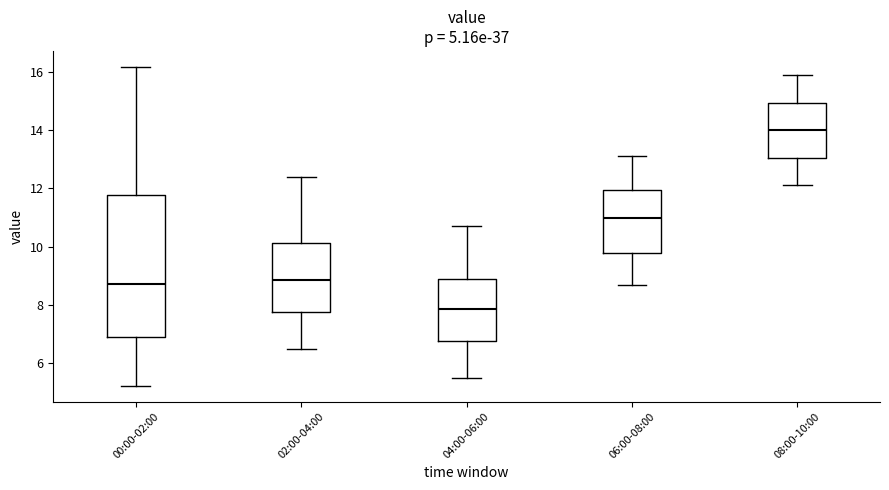

Which box has the highest median line?

08:00-10:00